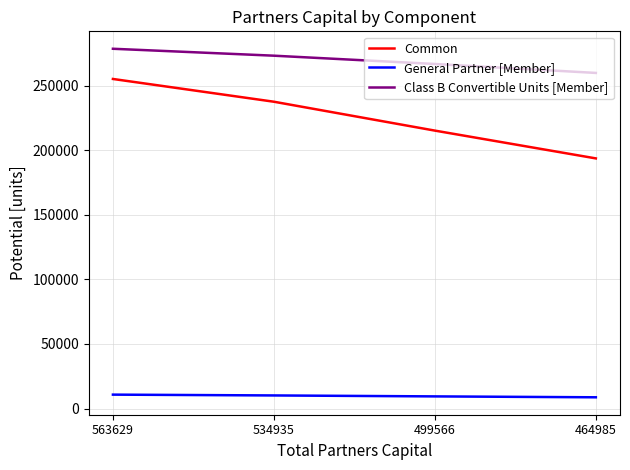

List the labels in order of Class B Convertible Units [Member] value, largest first.

563629, 534935, 499566, 464985